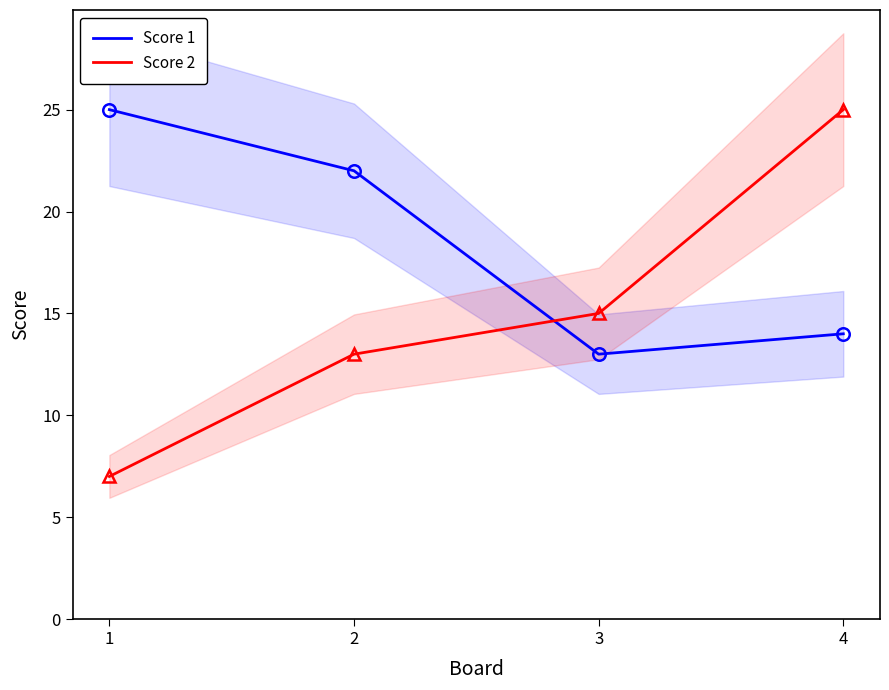

Which series changed the most between 1 and 4?

Score 2